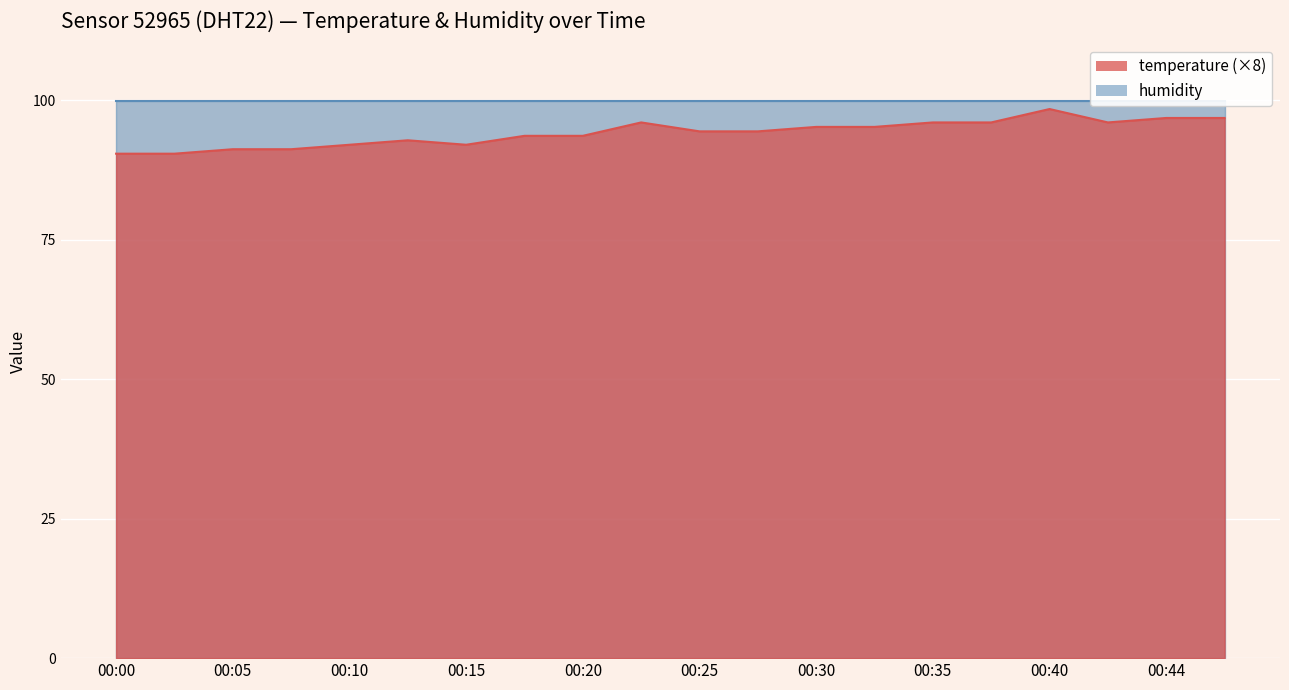

Approximately how many times larger is the value at 00:37 compared to 00:00?

1.1